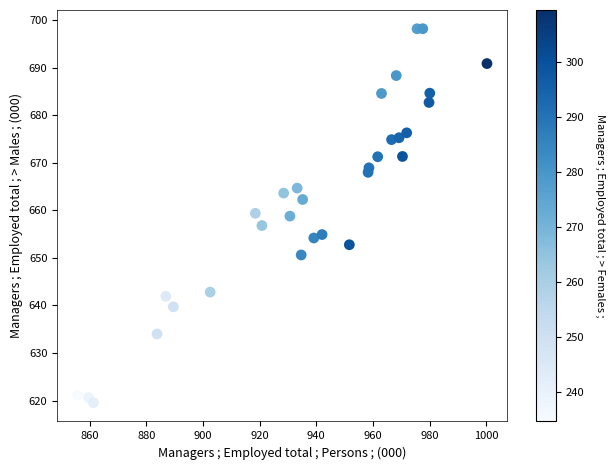

What is the range of Y values (max minus min)?

78.6